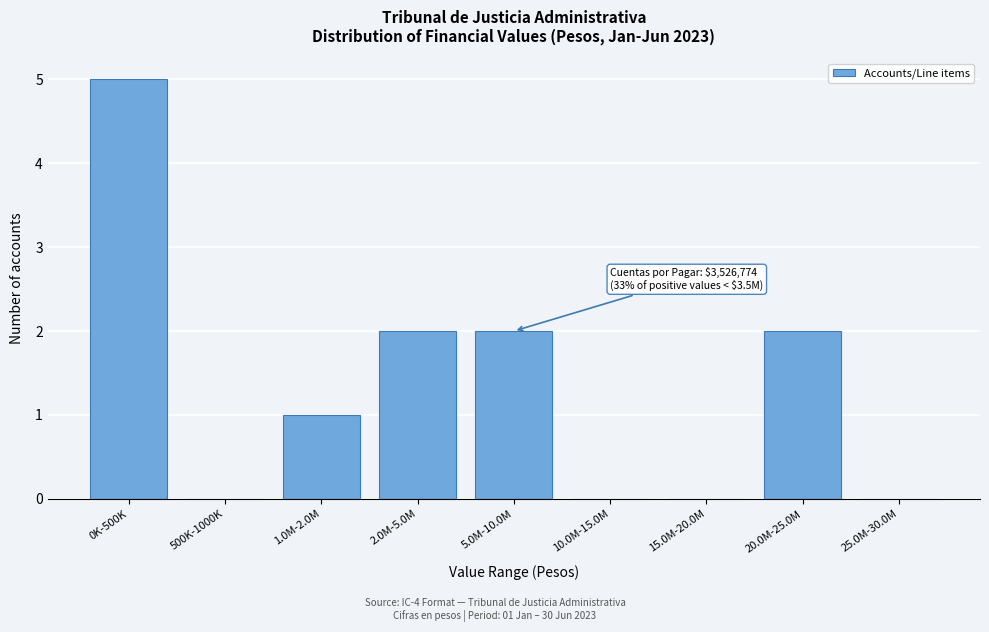

Reading right to left, what are all the values shown in this chart?

25.0M-30.0M=0	20.0M-25.0M=2	15.0M-20.0M=0	10.0M-15.0M=0	5.0M-10.0M=2	2.0M-5.0M=2	1.0M-2.0M=1	500K-1000K=0	0K-500K=5